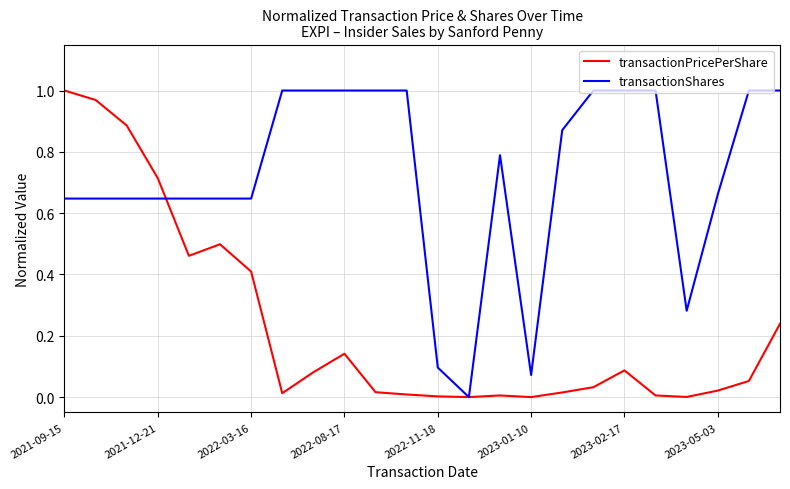

List the series in order of their overall mean, highest first.

transactionShares, transactionPricePerShare